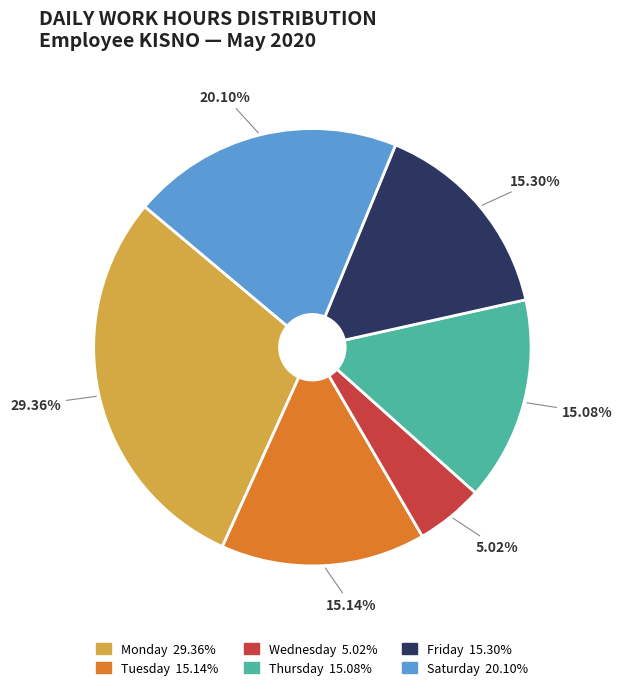

Is there a majority slice in this chart?

No